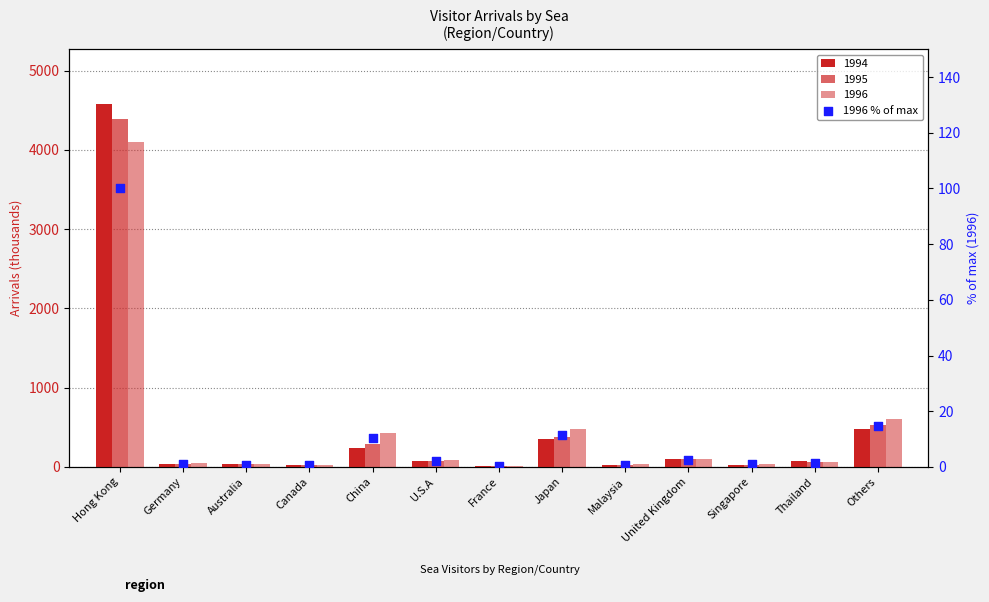

Between Others and Germany, which is larger?

Others